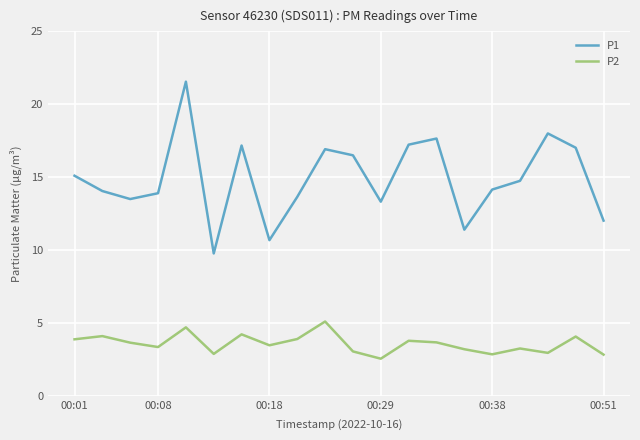

Rank the series by their maximum value, from highest to lowest.

P1, P2